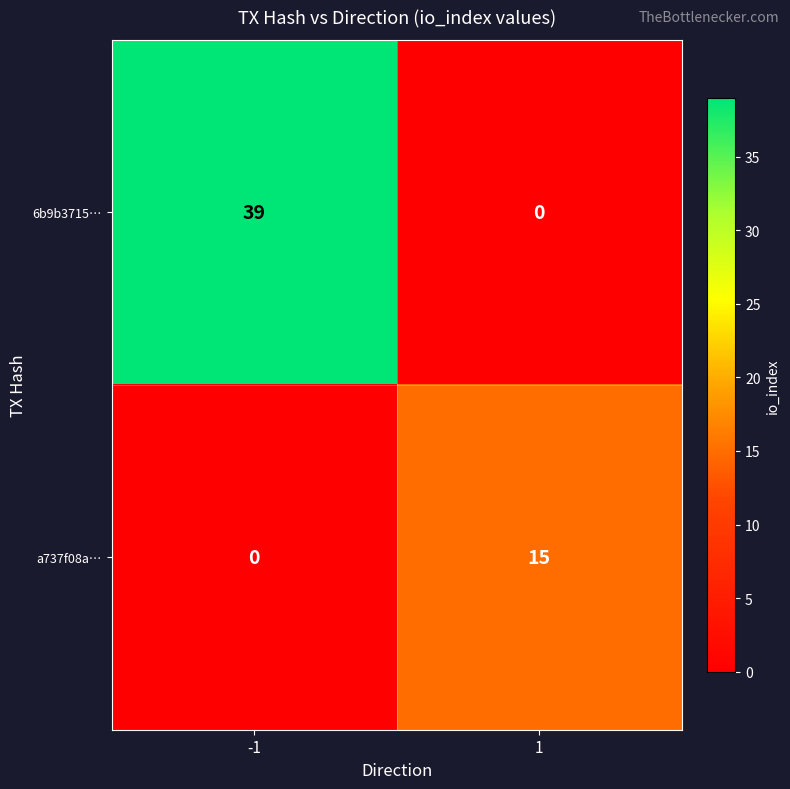

Which series has the largest total across all categories?

6b9b3715…